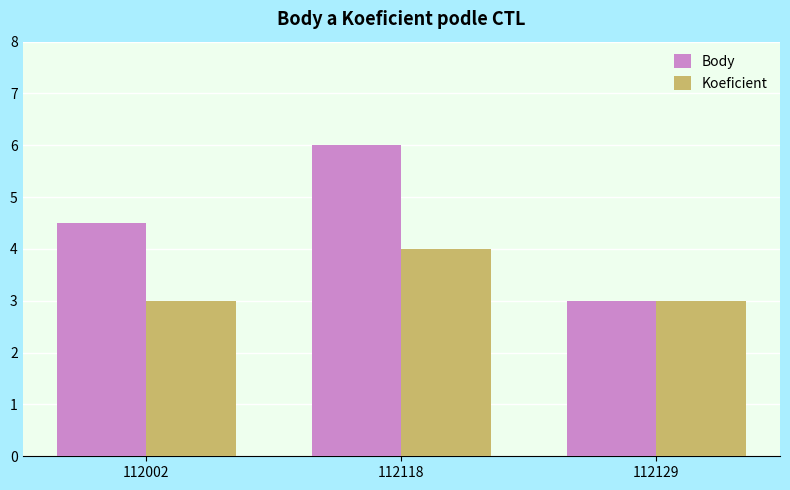

At which label does Body first exceed 4?

112002